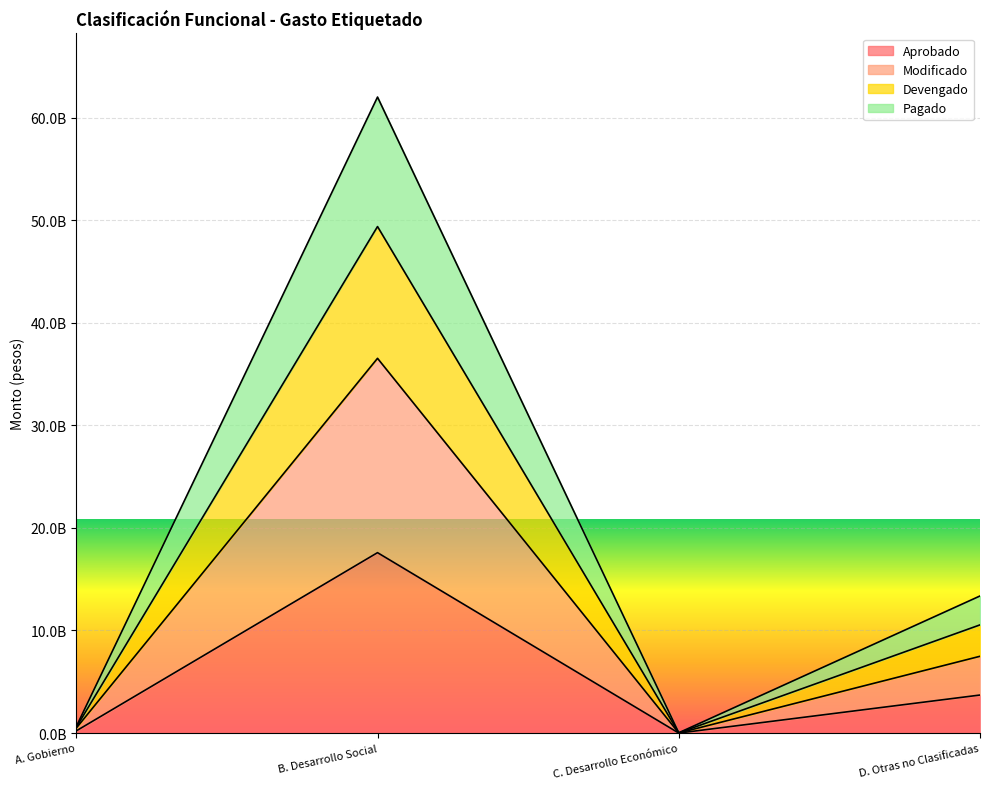

What are all the series names shown in the legend?

Aprobado, Modificado, Devengado, Pagado